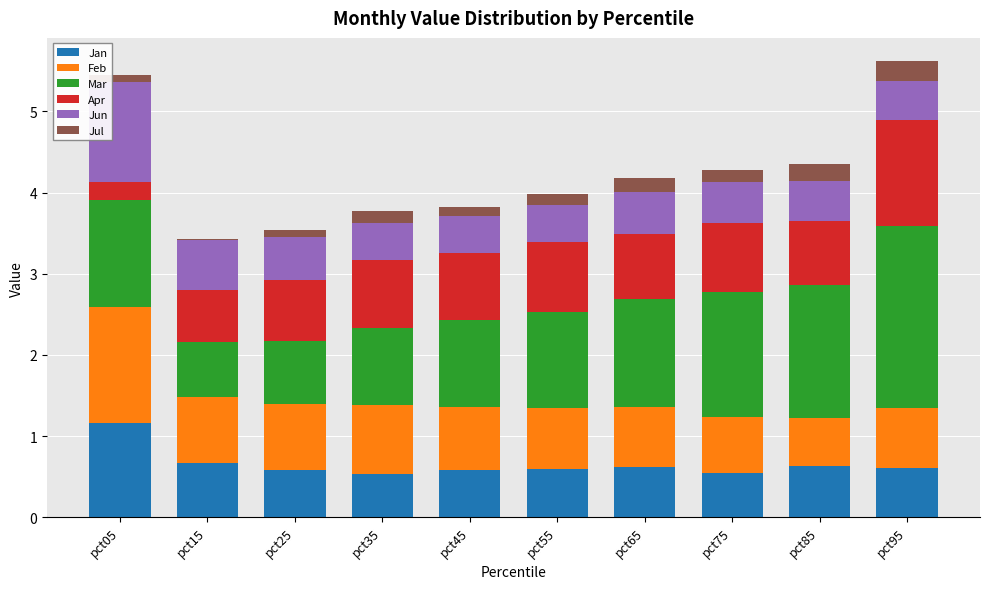

What is the highest value of the Jan series?

1.2